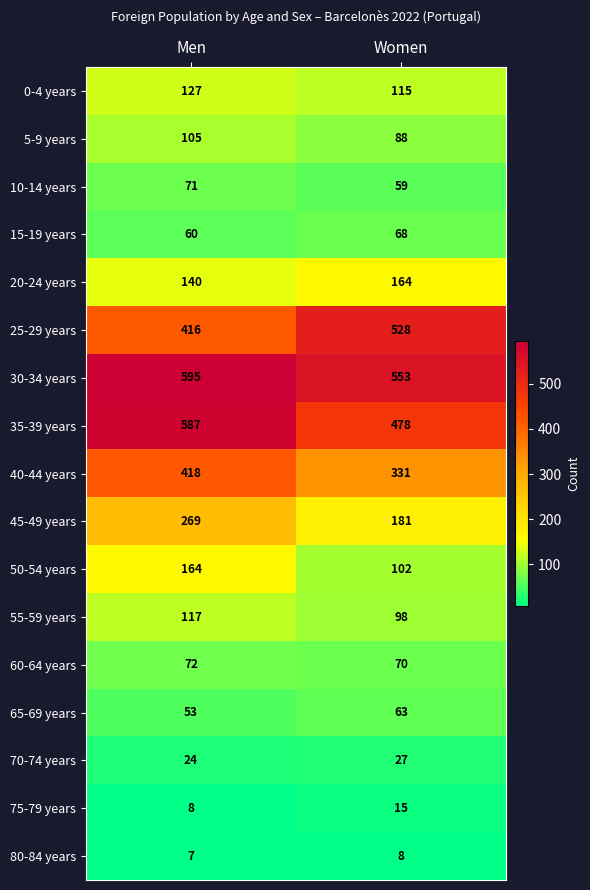

The 5-9 years series shows 88 at Women. True or false?

True